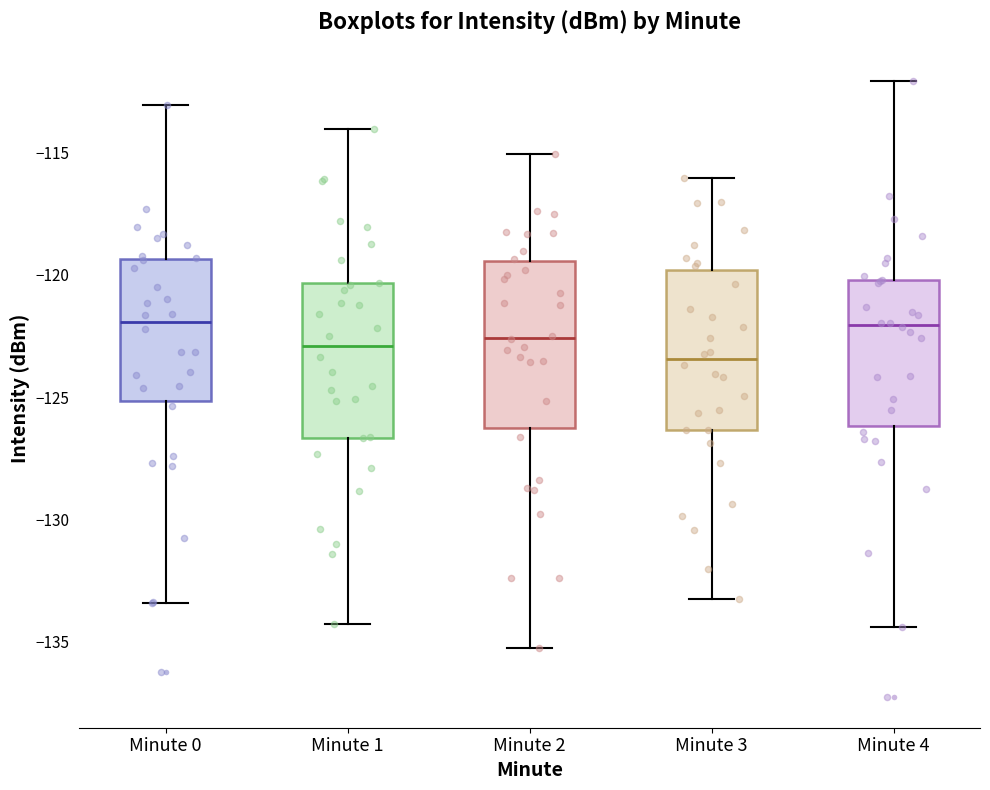

Reading left to right, read every box against the y-axis: the position of its median line, the range the box covers, and the ends of its whiskers. The values are not printed on the chart, so give them approximately, as read against the axis.

Minute 0: median -122.0, box -125.0 to -119.5, whiskers -133.5 to -113.0
Minute 1: median -123.0, box -126.5 to -120.5, whiskers -134.5 to -114.0
Minute 2: median -122.5, box -126.5 to -119.5, whiskers -135.5 to -115.0
Minute 3: median -123.5, box -126.5 to -120.0, whiskers -133.5 to -116.0
Minute 4: median -122.0, box -126.0 to -120.0, whiskers -134.5 to -112.0